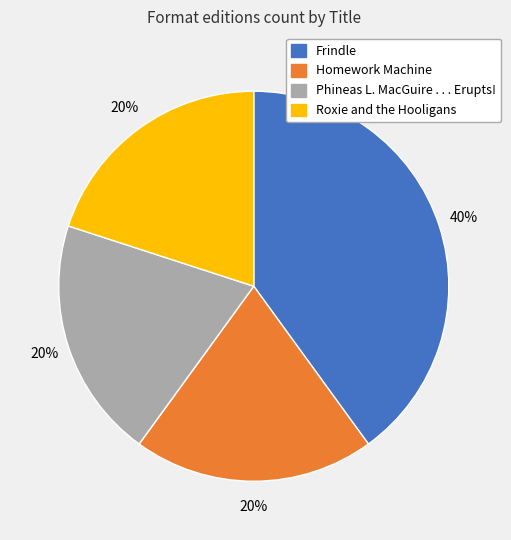

Is there any slice that represents more than half of the pie?

No